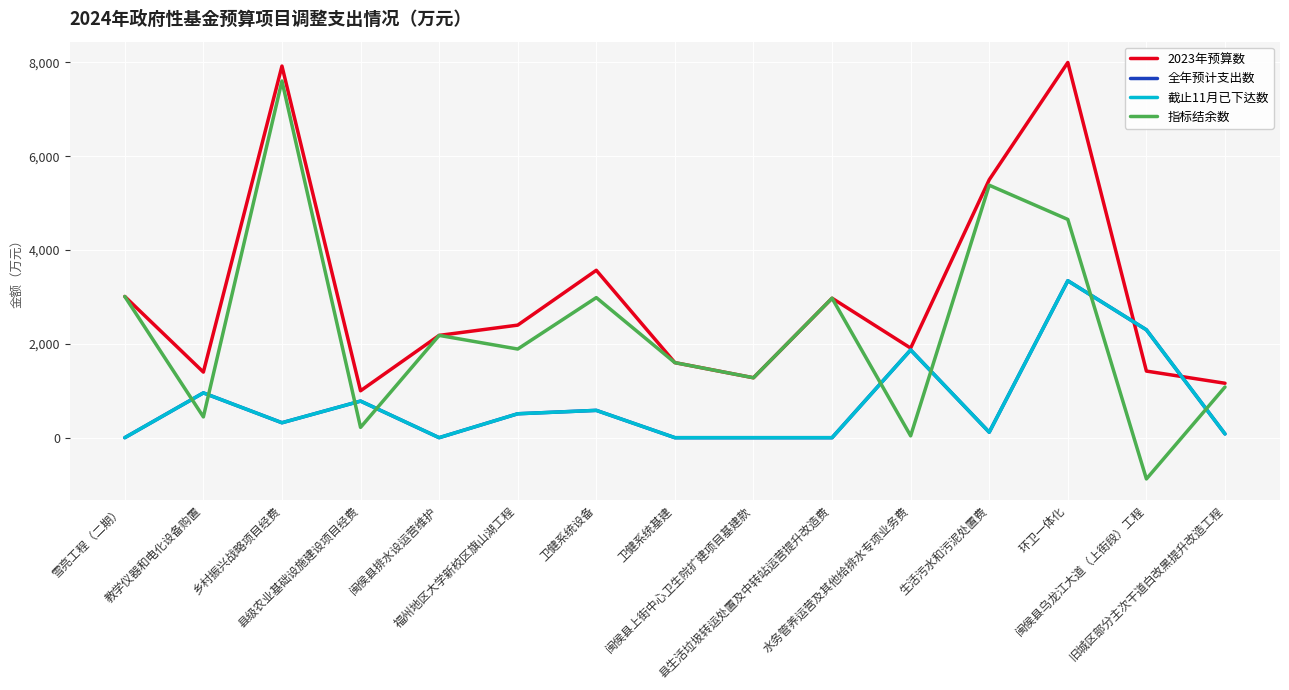

At which label does 全年预计支出数 reach its minimum?

雪亮工程（二期）